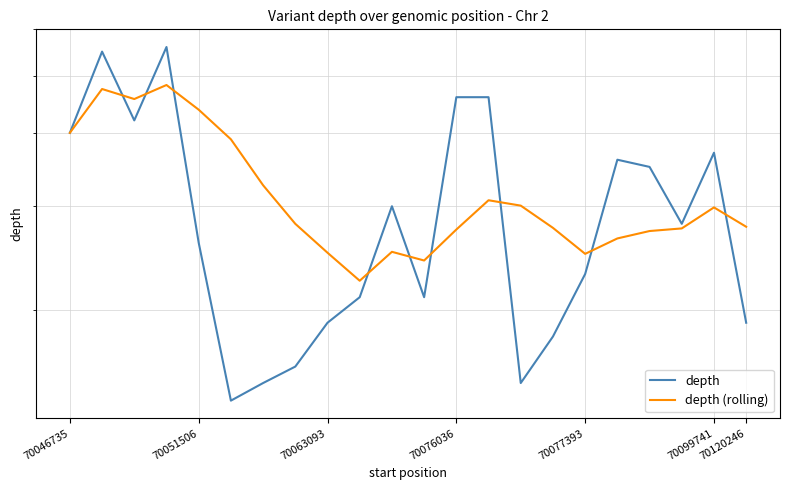

What is the sum of the depth values at 12 and 70120246?

61.0